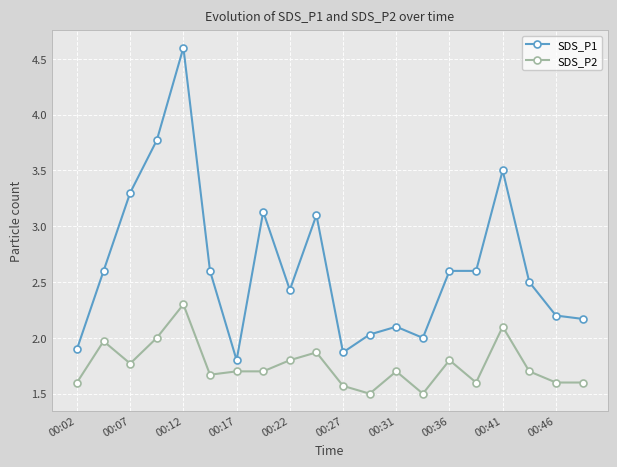

Rank the series by their average value, from highest to lowest.

SDS_P1, SDS_P2